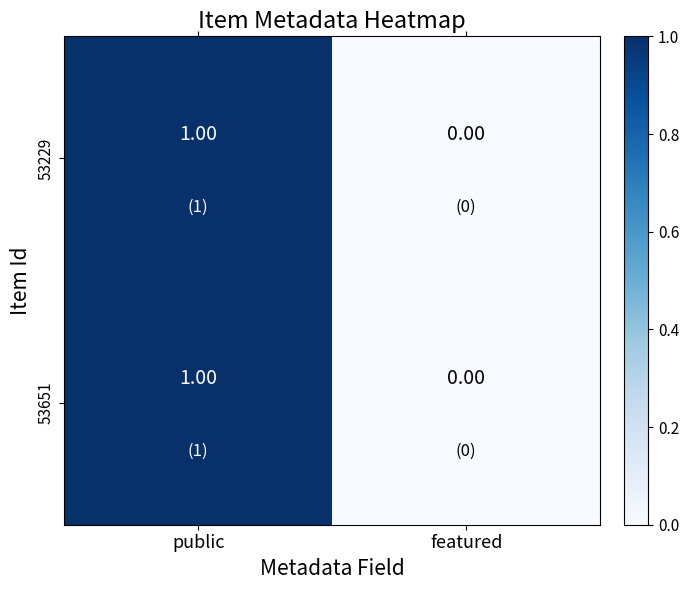

At which label is 53229 closest to 0?

featured